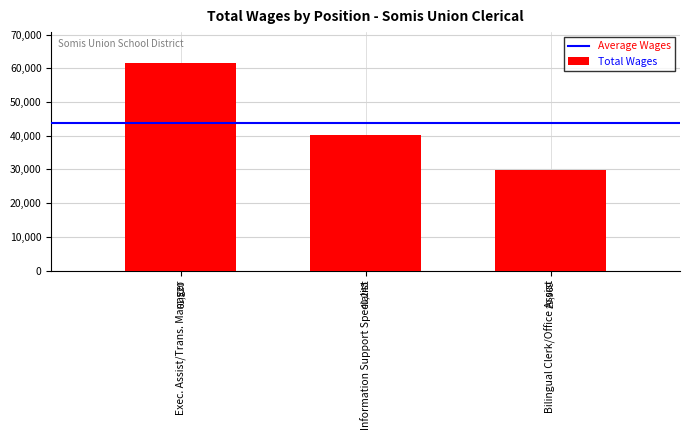

Are the bars grouped side by side (vs. stacked)?

No